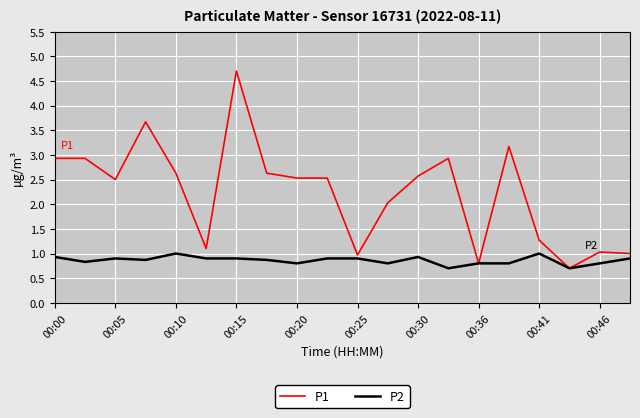

Which series has the largest range (max minus min)?

P1